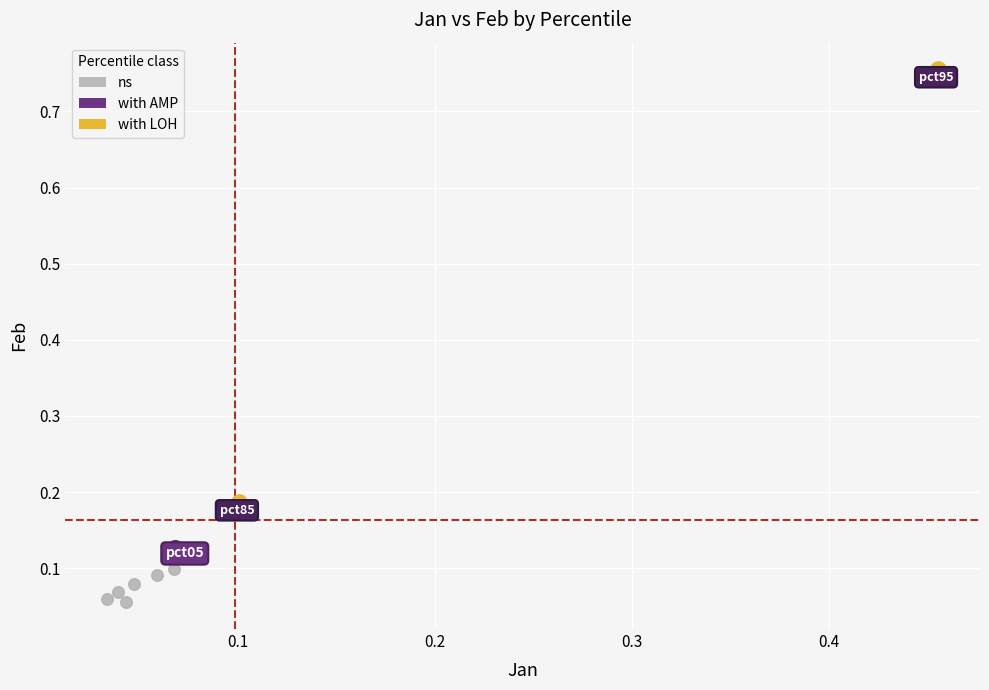

Which series reaches the maximum Y coordinate?

with LOH